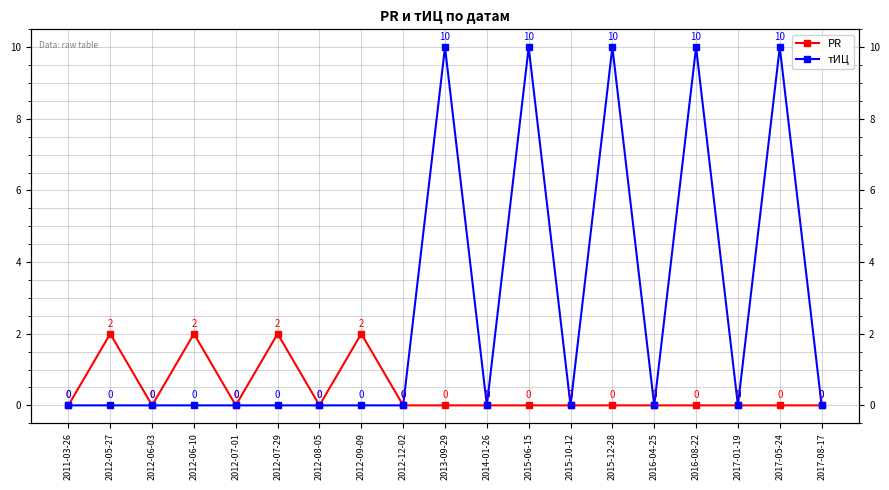

Reading left to right, extract all data points from this chart.

PR: 0	2	0	2	0	2	0	2	0	0	0	0	0	0	0	0	0	0	0
тИЦ: 0	0	0	0	0	0	0	0	0	10	0	10	0	10	0	10	0	10	0